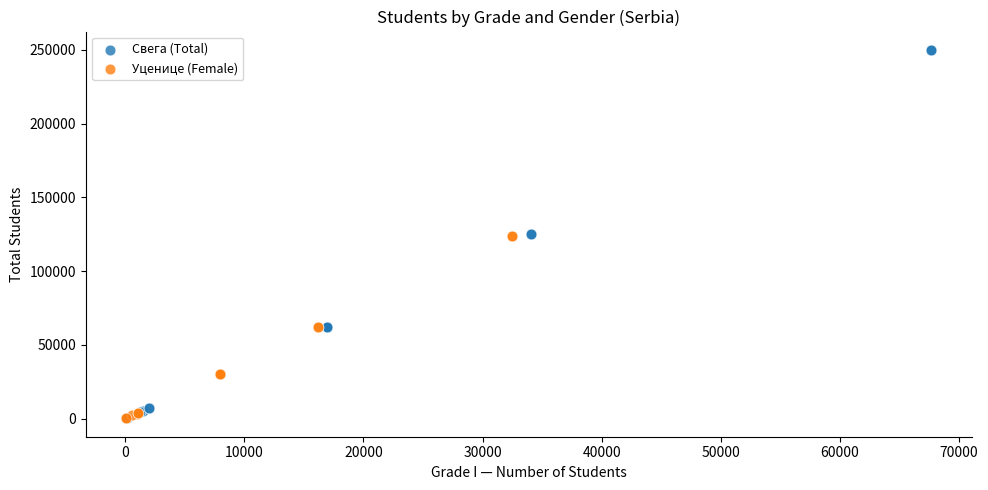

Which series has the largest Y range (max minus min)?

Свега (Total)